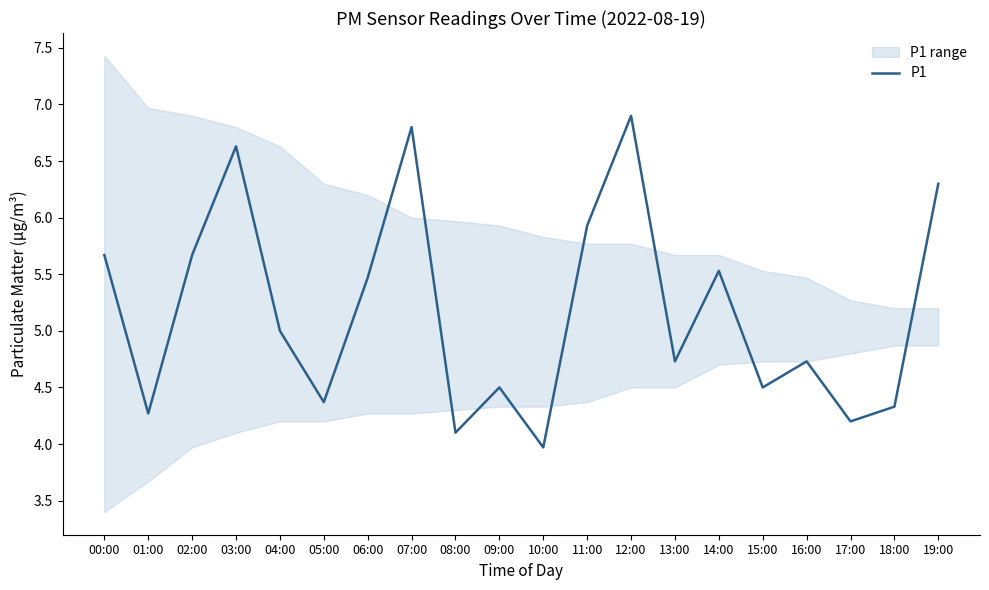

True or false: there are more than 0 points higher than both neighbors.

True